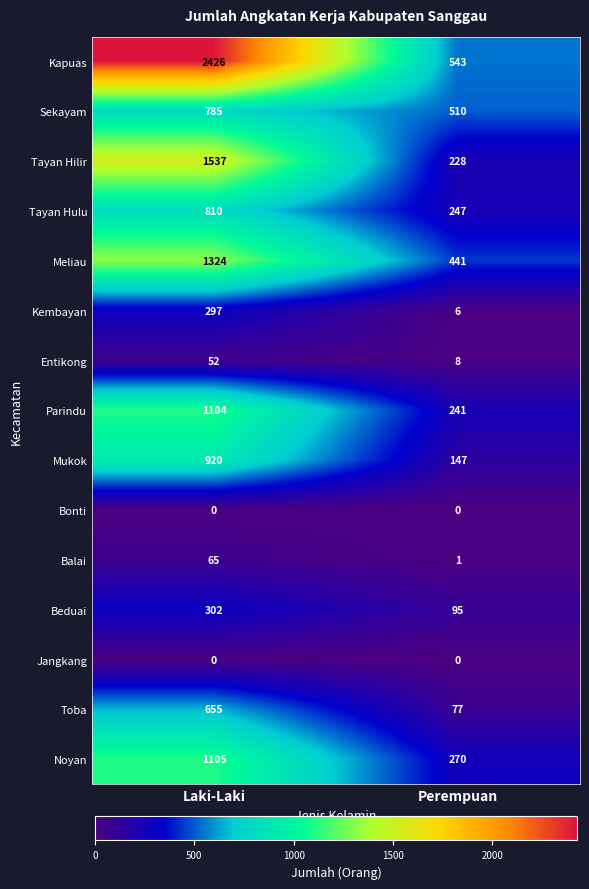

Between Laki-Laki and Perempuan, which series saw the biggest shift?

Kapuas